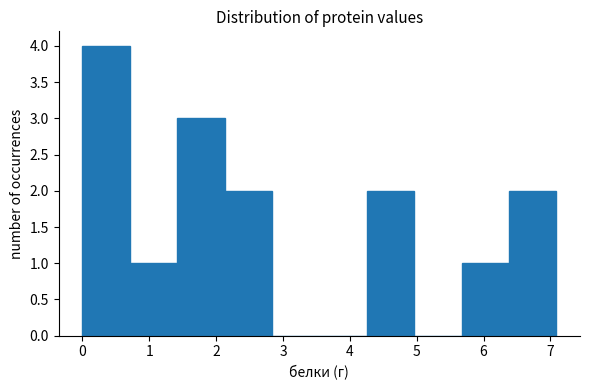

What is the height of the bar covering 0.0 to 0.7 on the x-axis? Neither the bar edges nor the heights are printed on the chart, so give them approximately, as read against the axes.

4